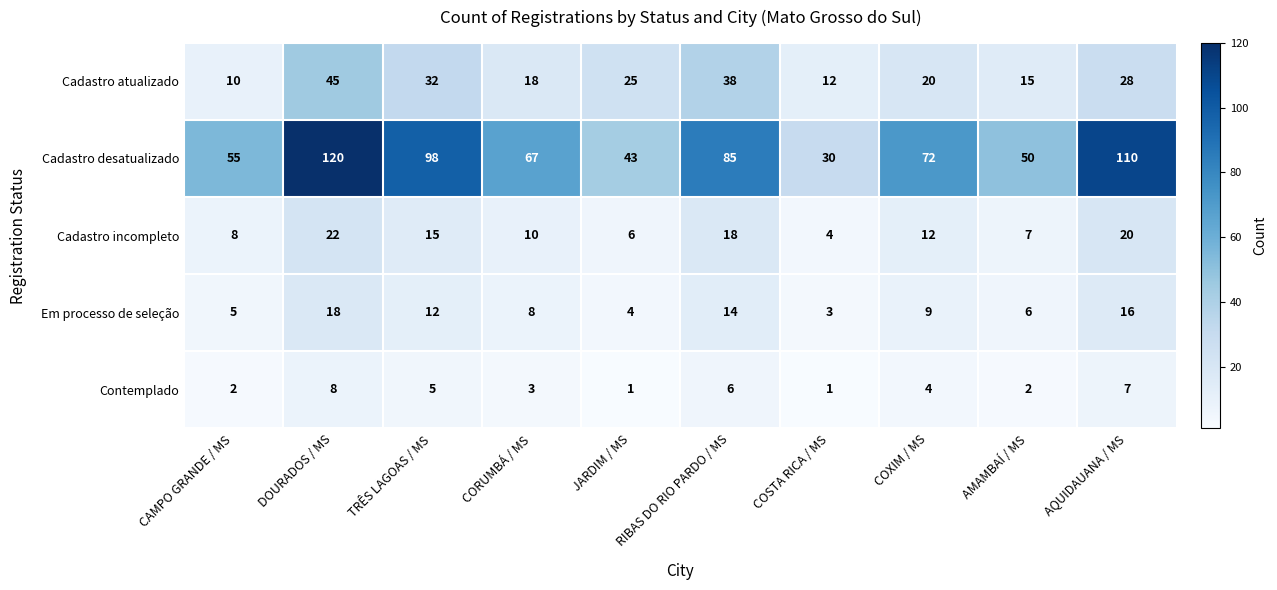

What is the total value across all series at COSTA RICA / MS?

50